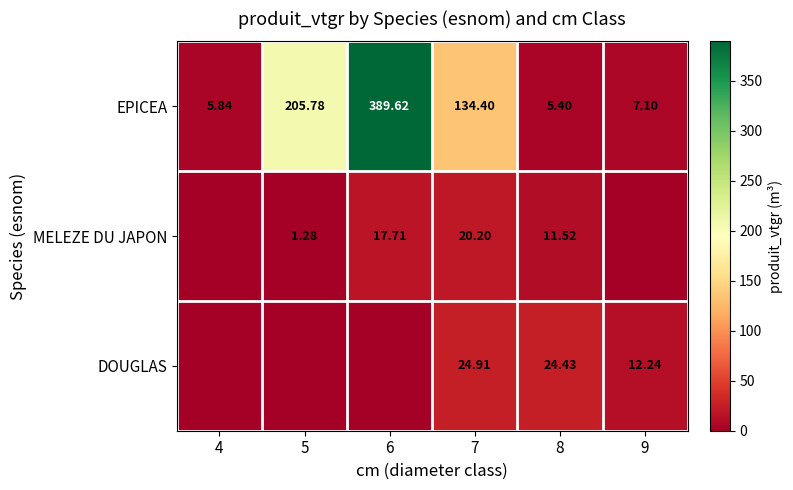

Is the value of EPICEA at 4 greater than the value of MELEZE DU JAPON at 5?

Yes